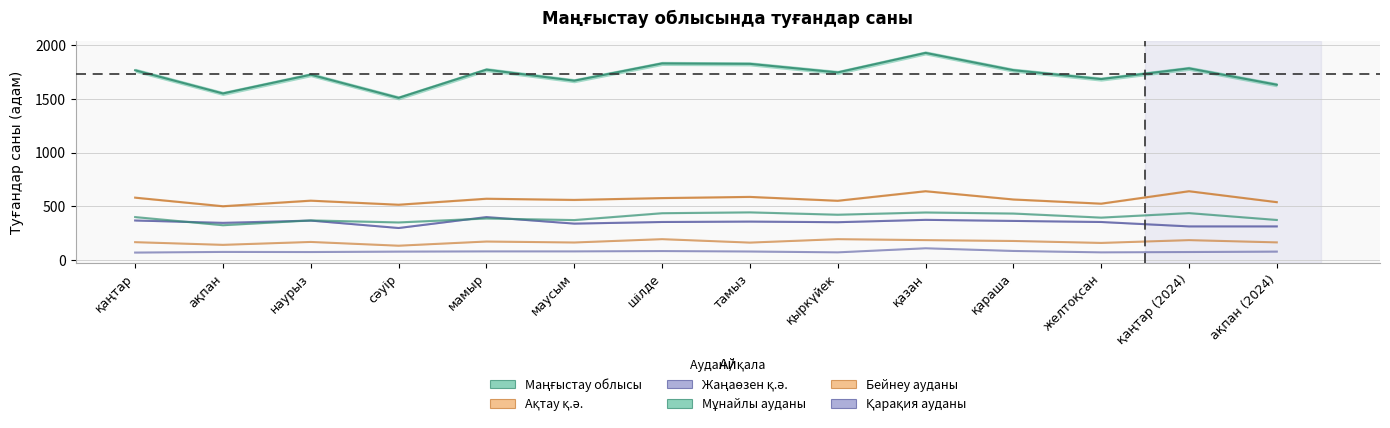

Rank the categories by Ақтау қ.ә. value from highest to lowest.

қазан, қаңтар (2024), тамыз, қаңтар, шілде, мамыр, қараша, маусым, наурыз, қыркүйек, ақпан (2024), желтоқсан, сәуір, ақпан